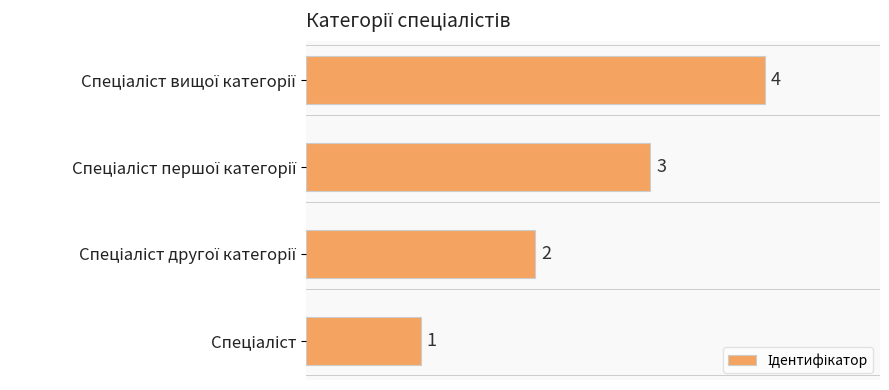

What is the difference between the maximum and minimum values?

3